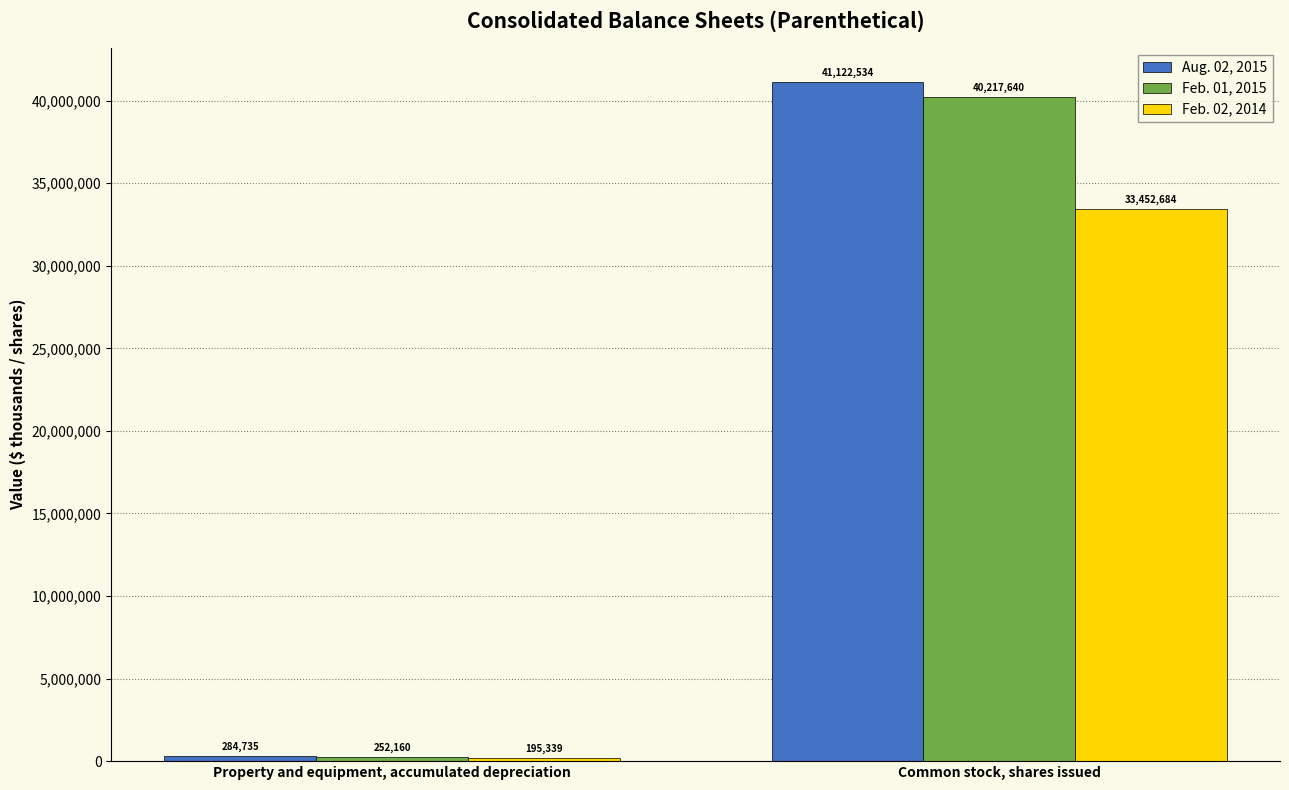

Rank the series at Property and equipment, accumulated depreciation from highest to lowest value.

Aug. 02, 2015, Feb. 01, 2015, Feb. 02, 2014